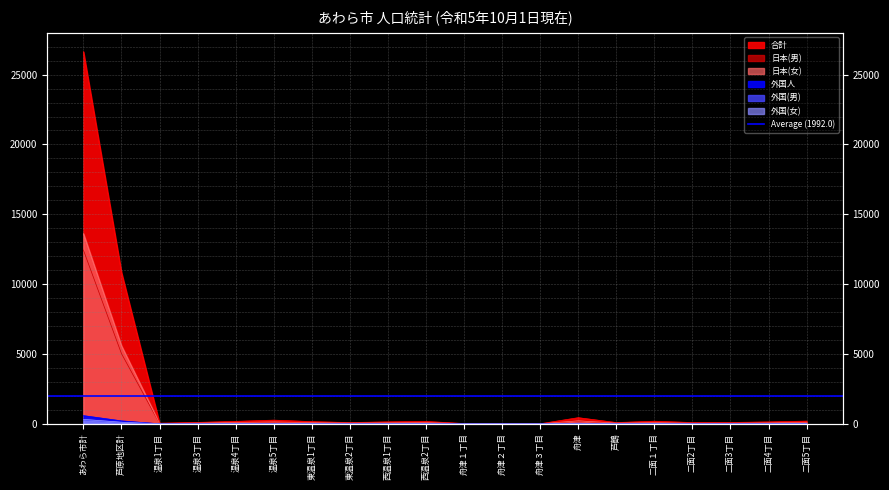

How many lines are shown in the chart?

6